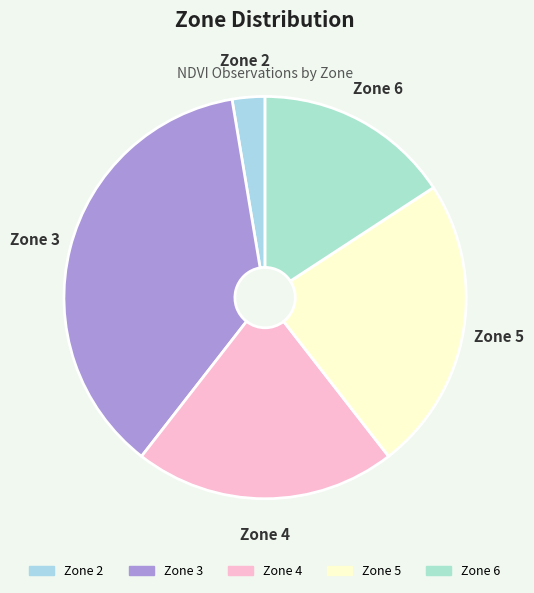

What is the ratio of the value at Zone 2 to the value at Zone 3?

0.1